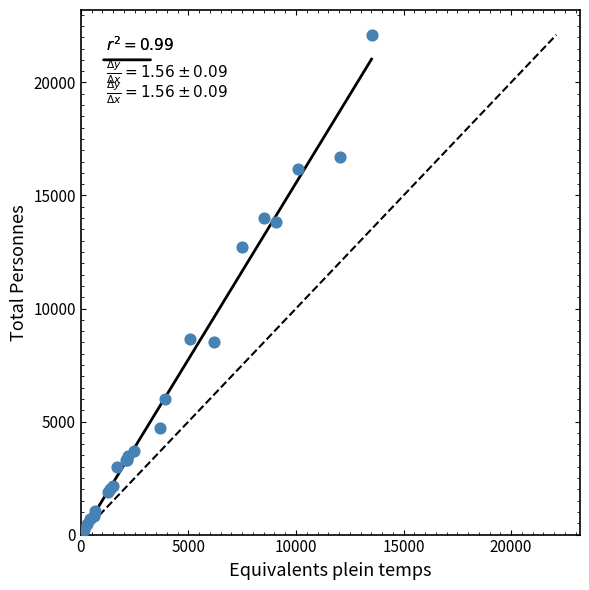

What Y value in the scatter plot is closest to 11150?

12725